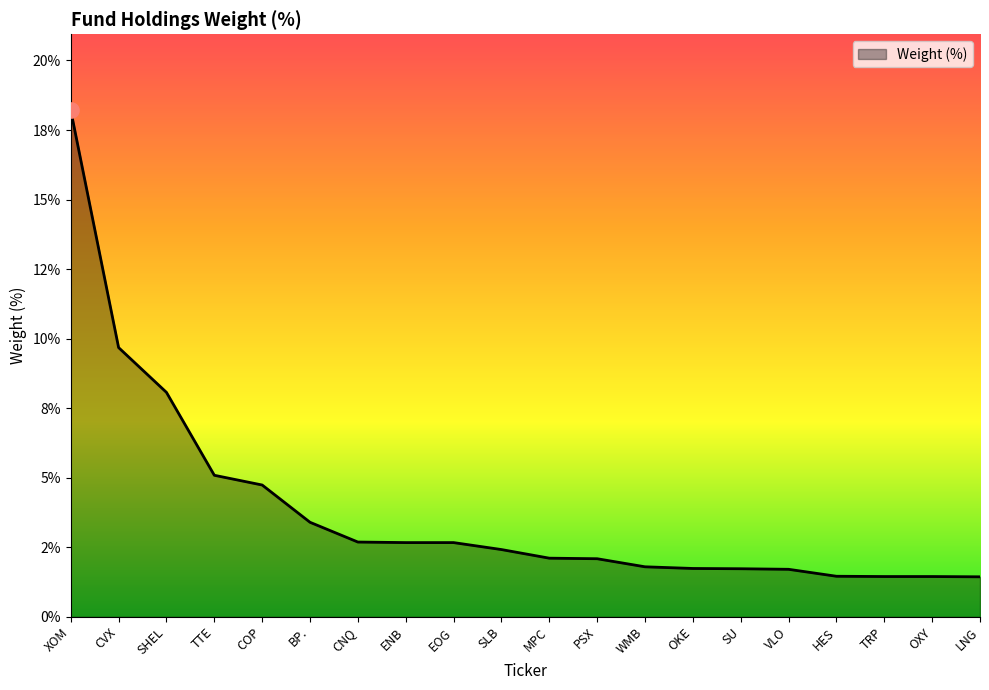

Which has a higher value, TTE or LNG?

TTE